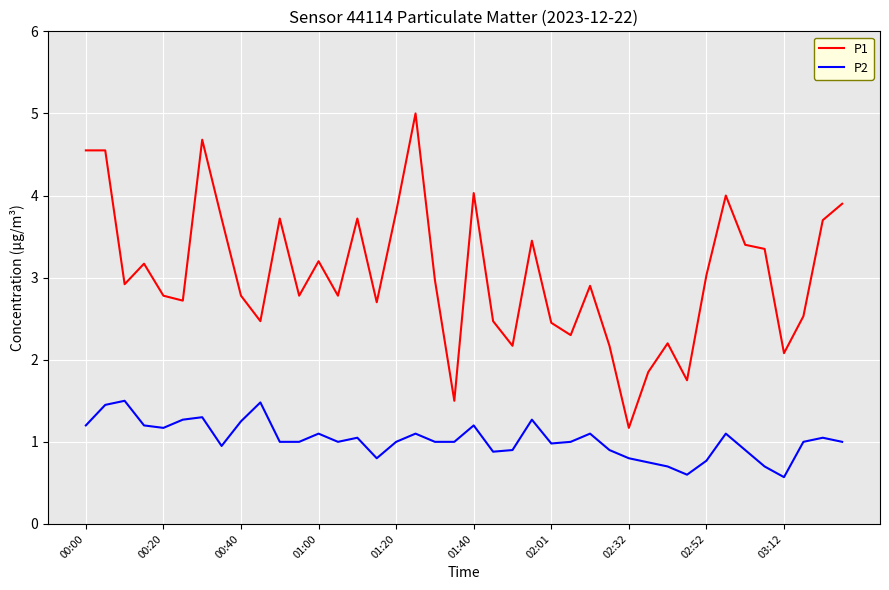

What is the greatest value displayed?

5.0